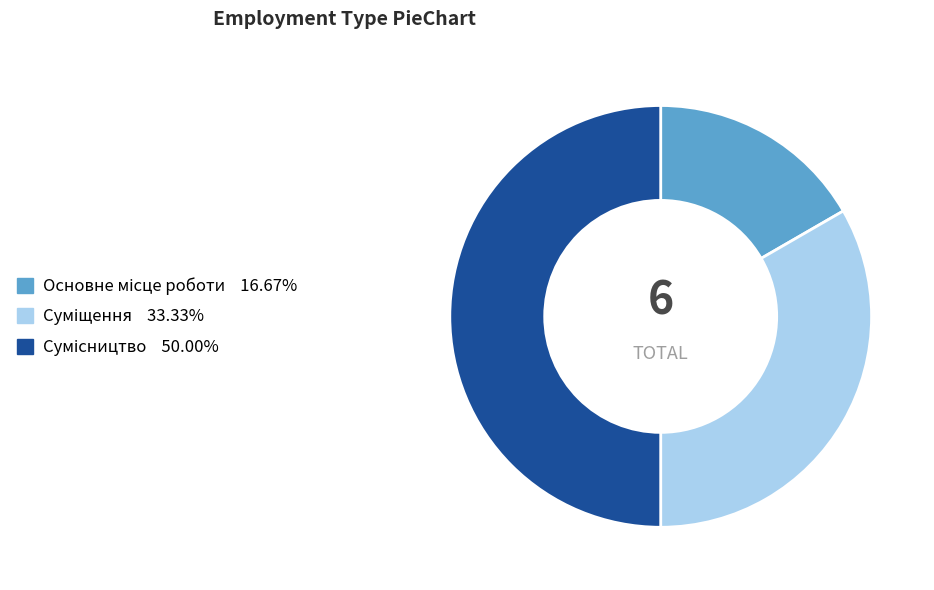

How many slices are in this pie chart?

3